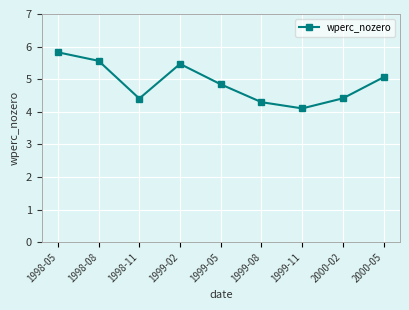

How many categories are shown in the chart?

9